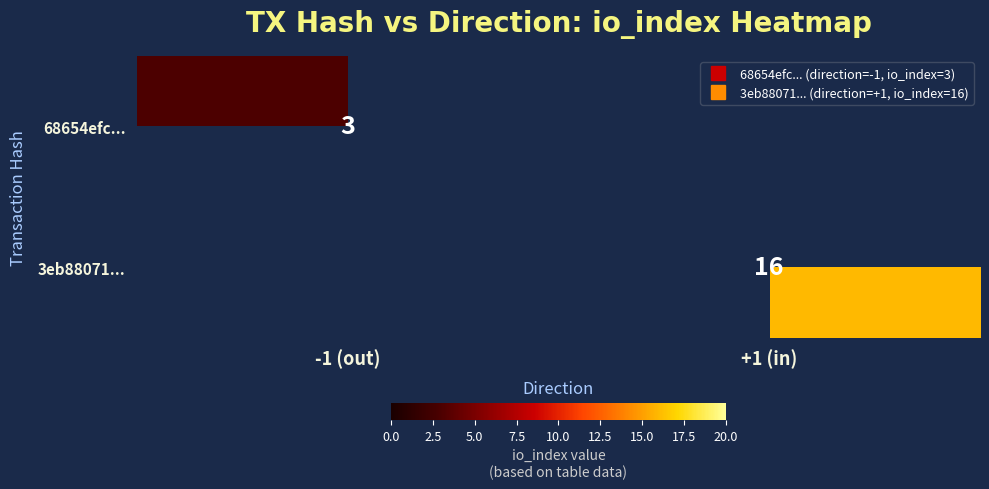

Which label corresponds to the smallest value in the chart?

-1 (out)